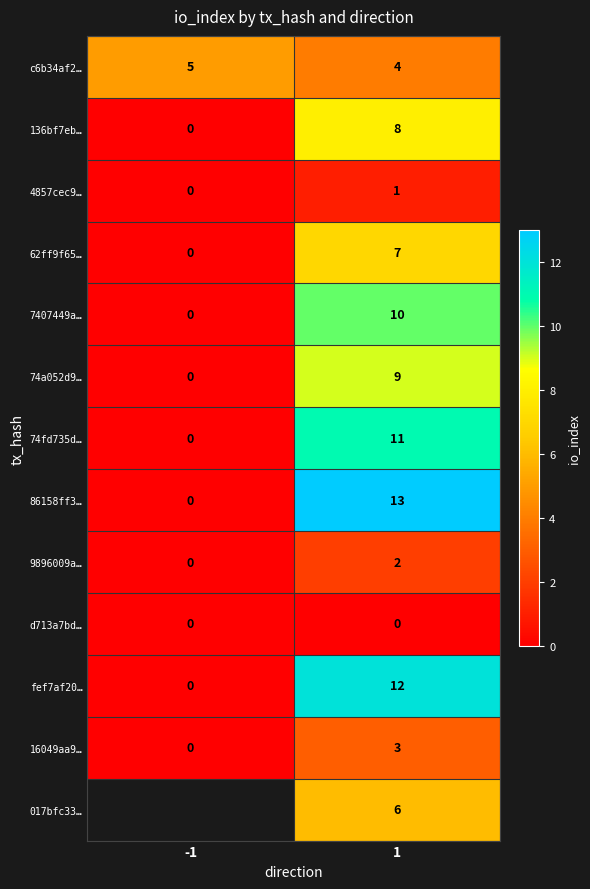

What is the spread (max minus min) of values at 1?

13